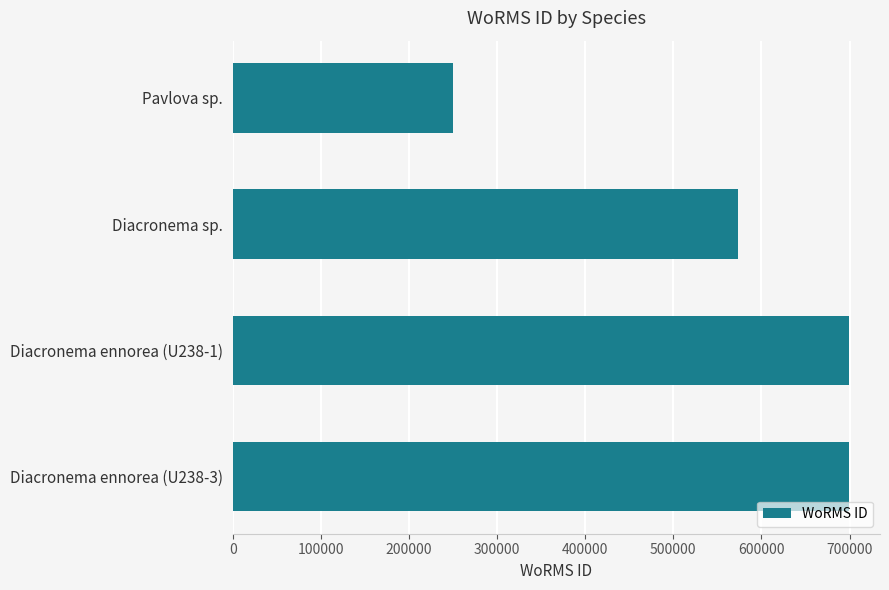

What is the greatest value displayed?

699620